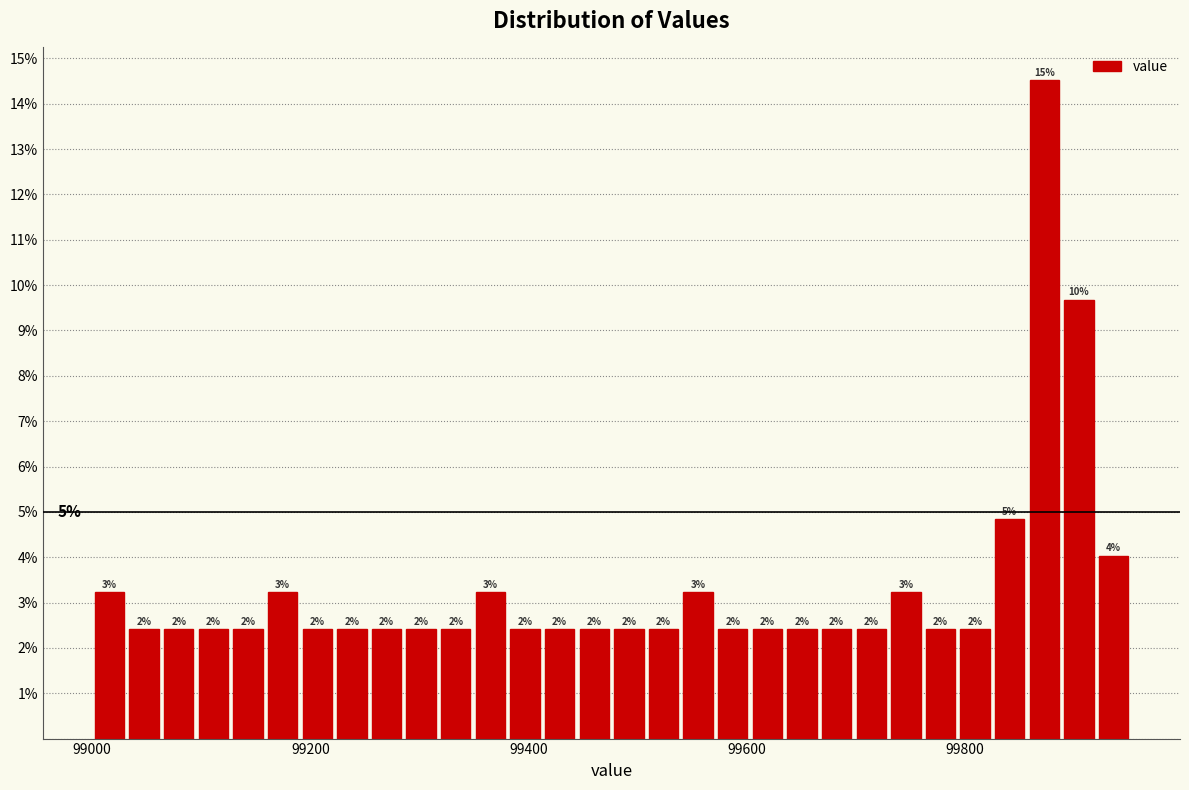

Read against the x-axis, roughly where is the centre of the tallest bar?

99880